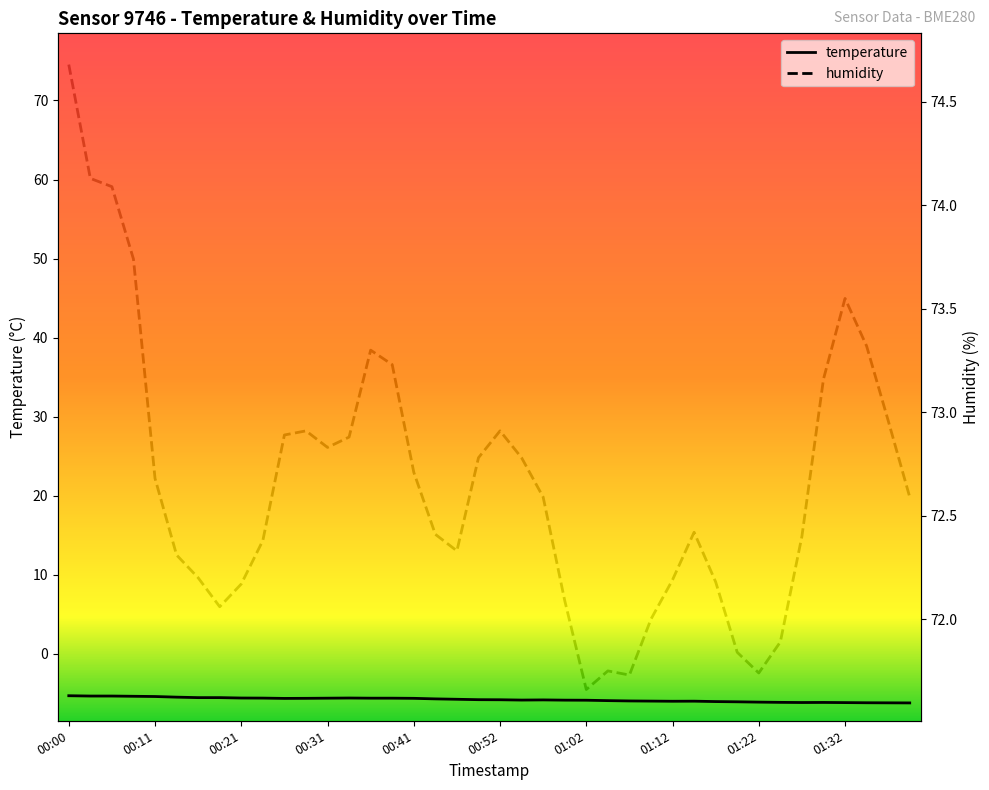

Which series has the largest range (max minus min)?

humidity